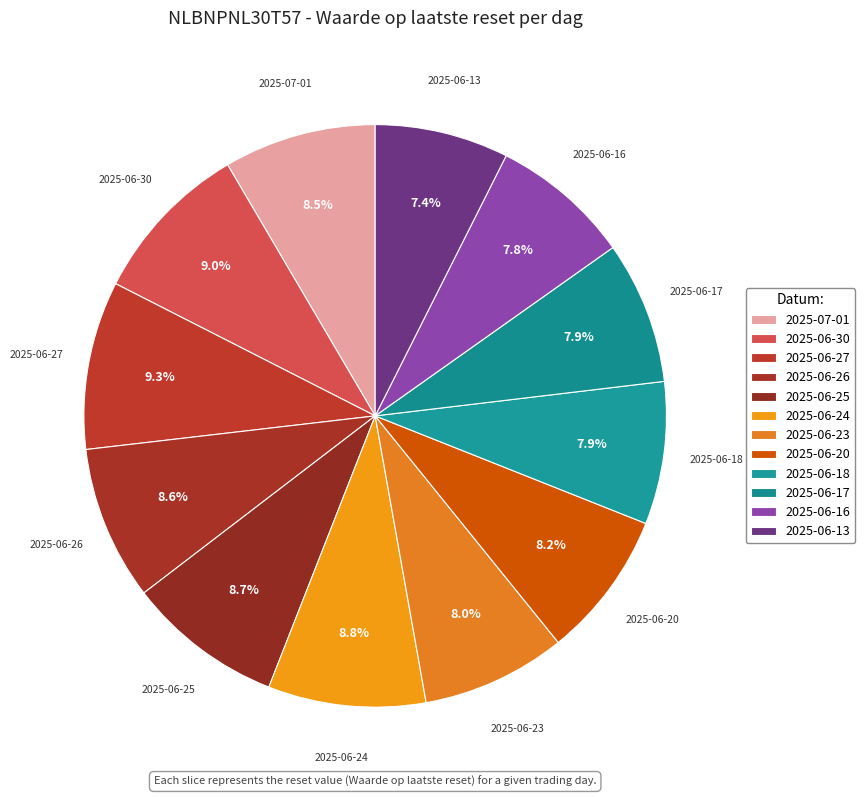

How many slices are in this pie chart?

12